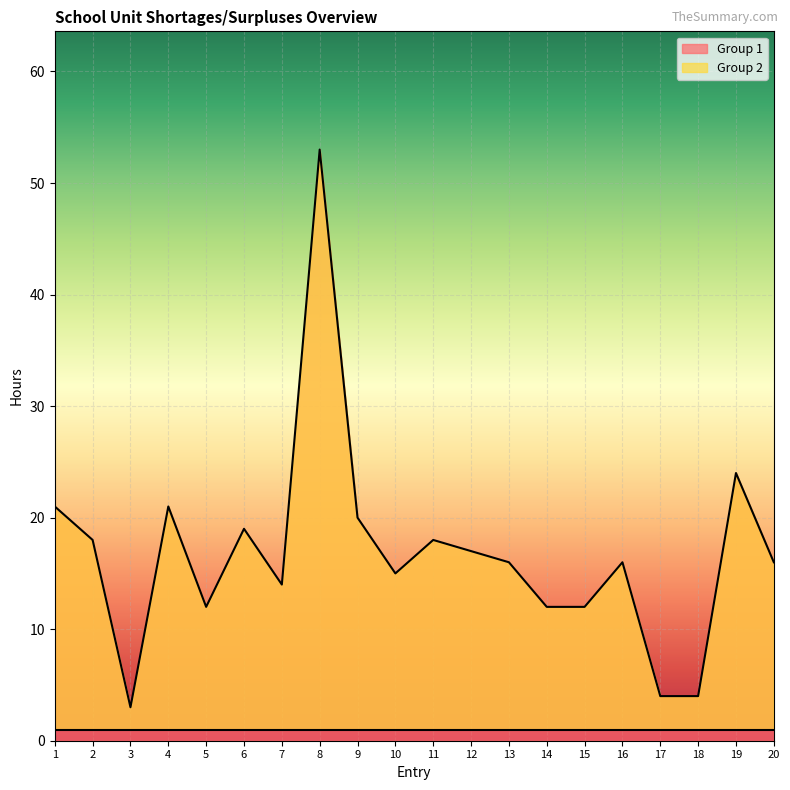

At which category does the chart reach its minimum across all series?

3